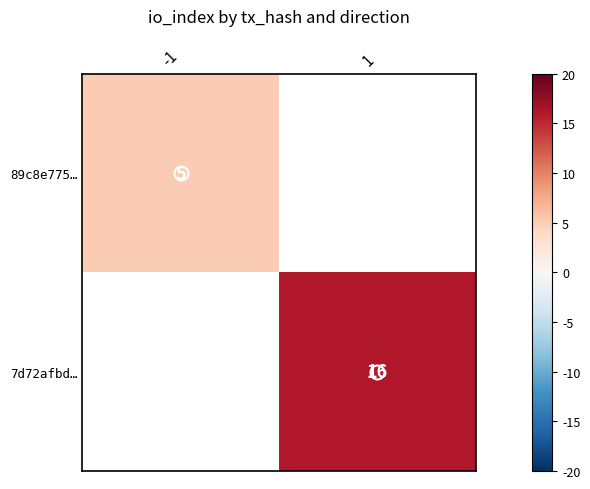

Is it true that 89c8e775… equals 1.3 at -1?

False